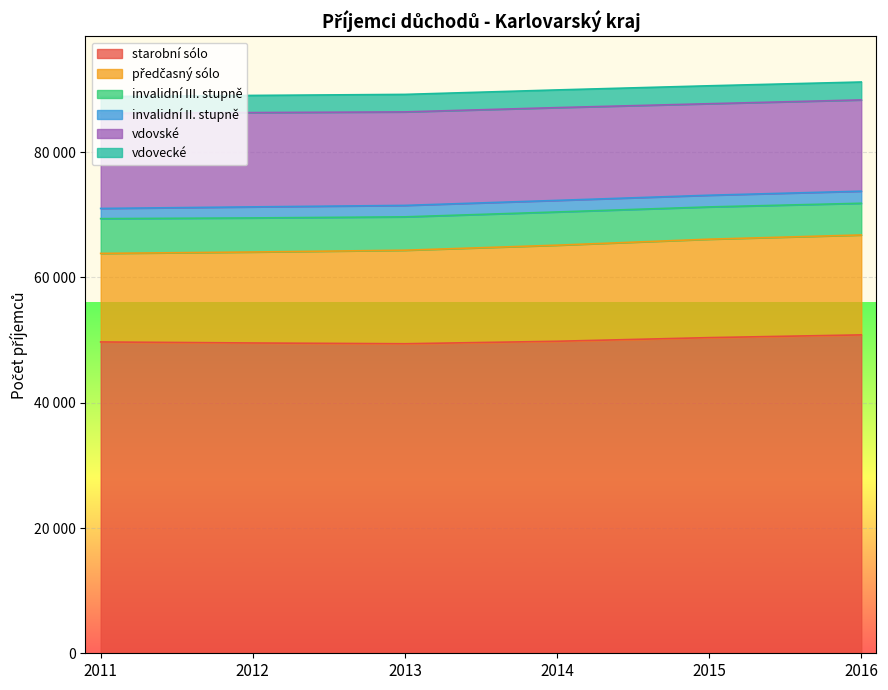

Reading left to right, transcribe all the data shown in this chart.

starobní sólo: 2011=49703	2012=49538	2013=49417	2014=49812	2015=50394	2016=50830
předčasný sólo: 2011=14138	2012=14524	2013=14930	2014=15339	2015=15716	2016=15953
invalidní III. stupně: 2011=5549	2012=5442	2013=5329	2014=5306	2015=5152	2016=5062
invalidní II. stupně: 2011=1626	2012=1764	2013=1826	2014=1845	2015=1865	2016=1928
vdovské: 2011=15205	2012=15055	2013=14930	2014=14814	2015=14613	2016=14572
vdovecké: 2011=2654	2012=2738	2013=2793	2014=2823	2015=2861	2016=2859